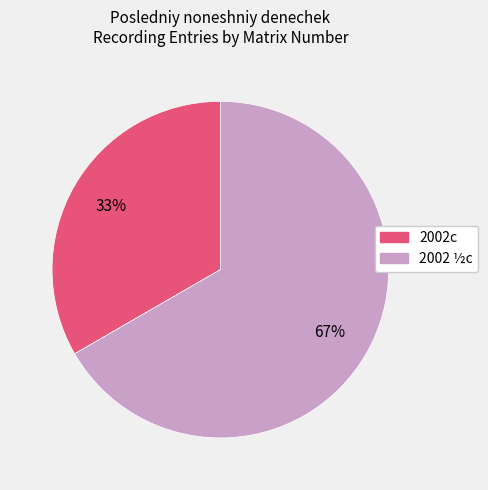

Which has a higher value, 2002c or 2002 ½c?

2002 ½c